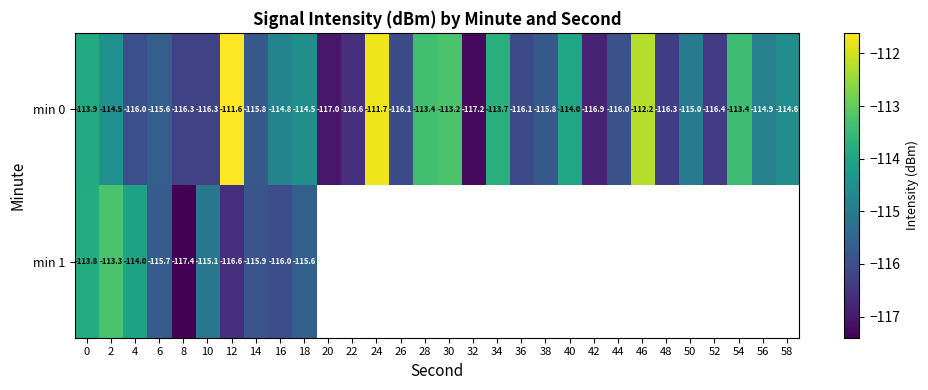

What is the smallest value displayed?

-117.4